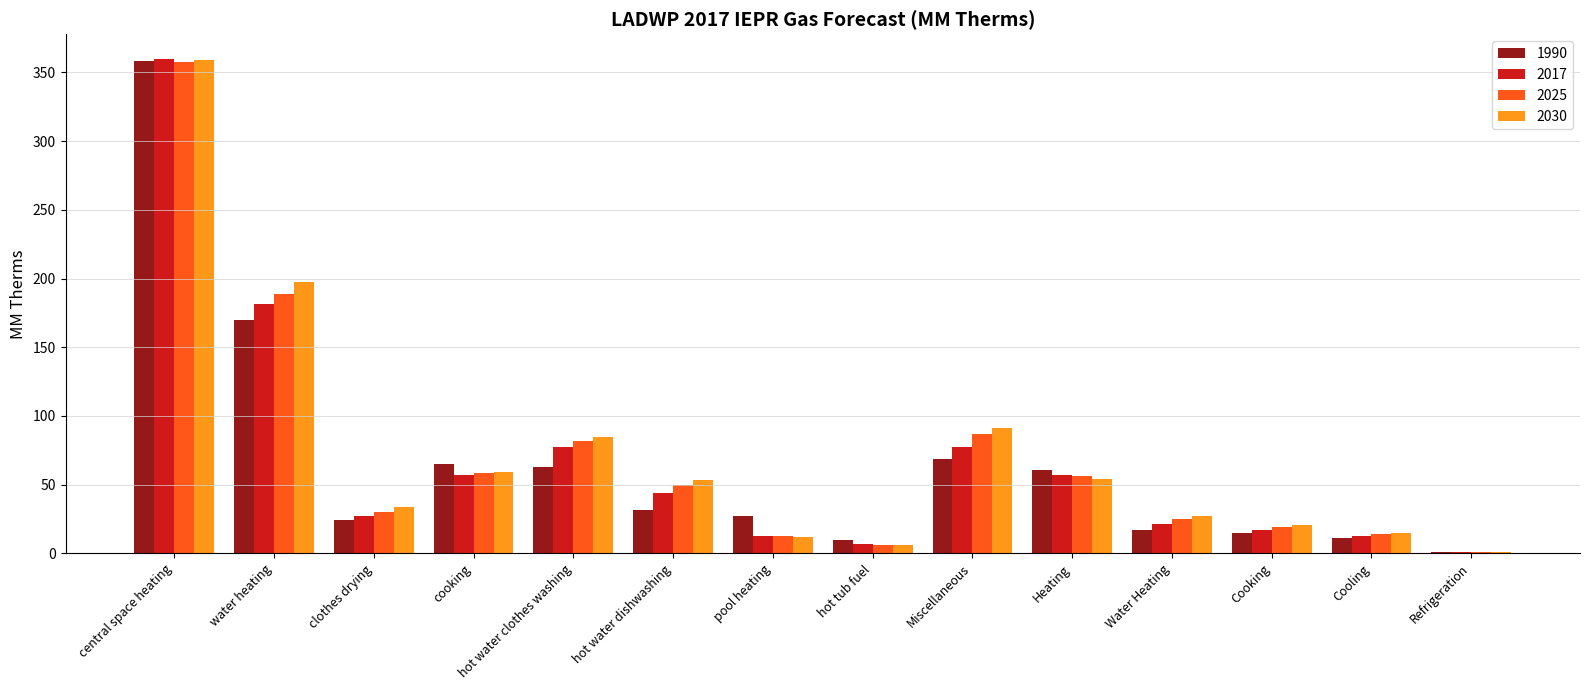

At which label does 2025 first exceed 49?

central space heating